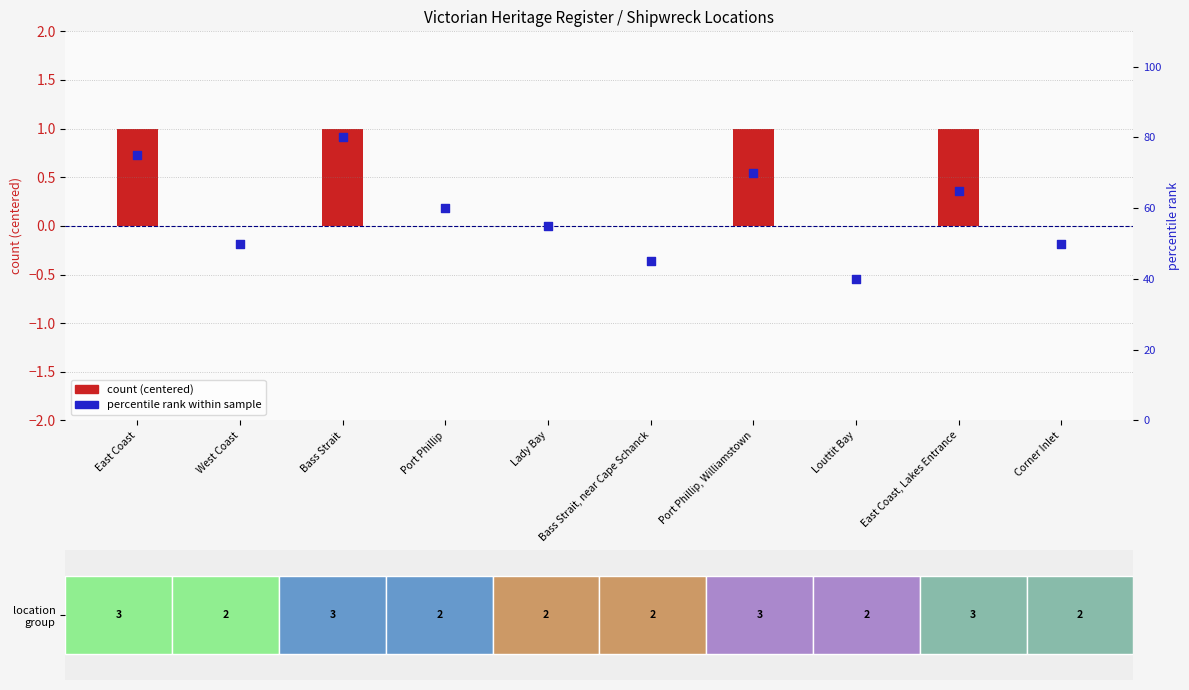

Which series has the widest spread of Y values?

percentile rank within sample